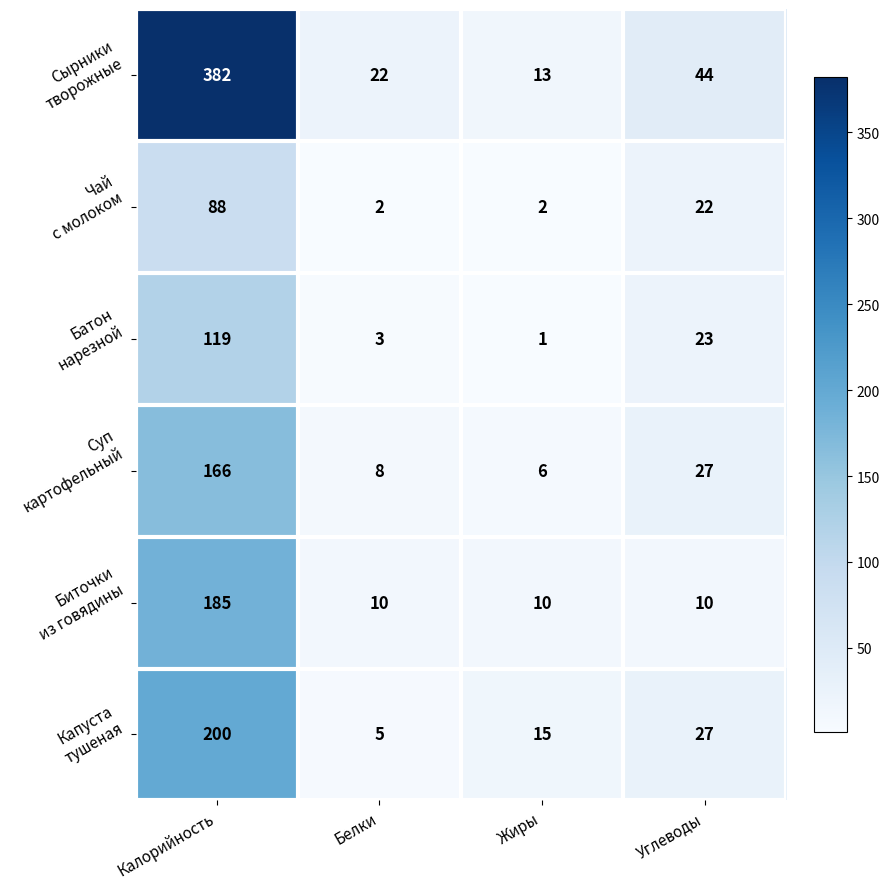

Which label corresponds to the largest value in the chart?

Калорийность